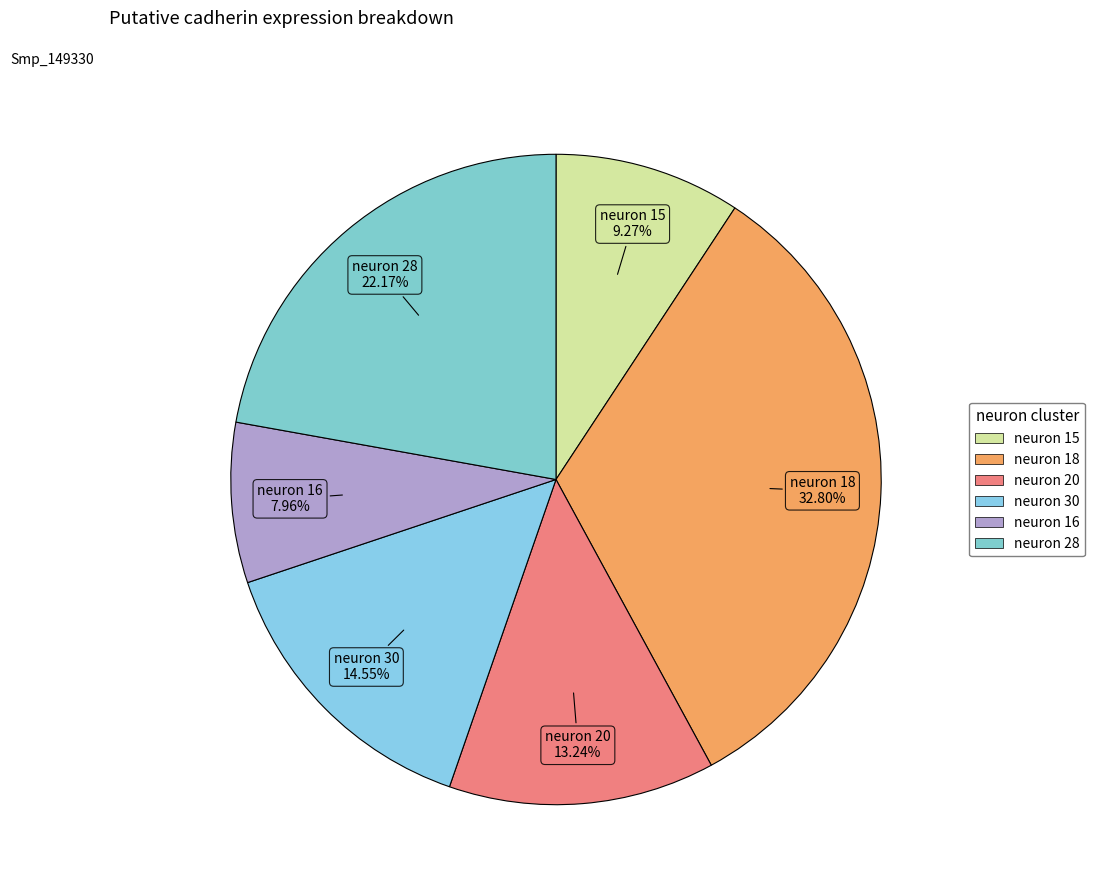

True or false: neuron 20 accounts for 13% of the total.

True